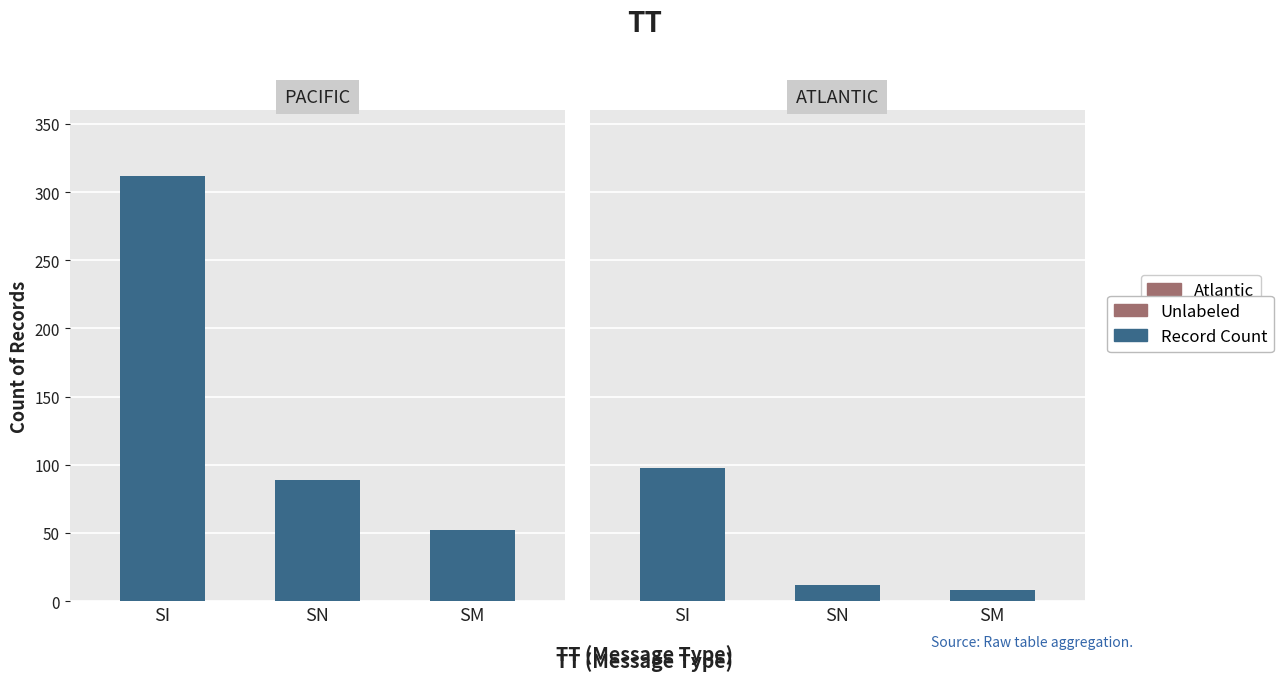

Does the chart contain stacked bars?

No